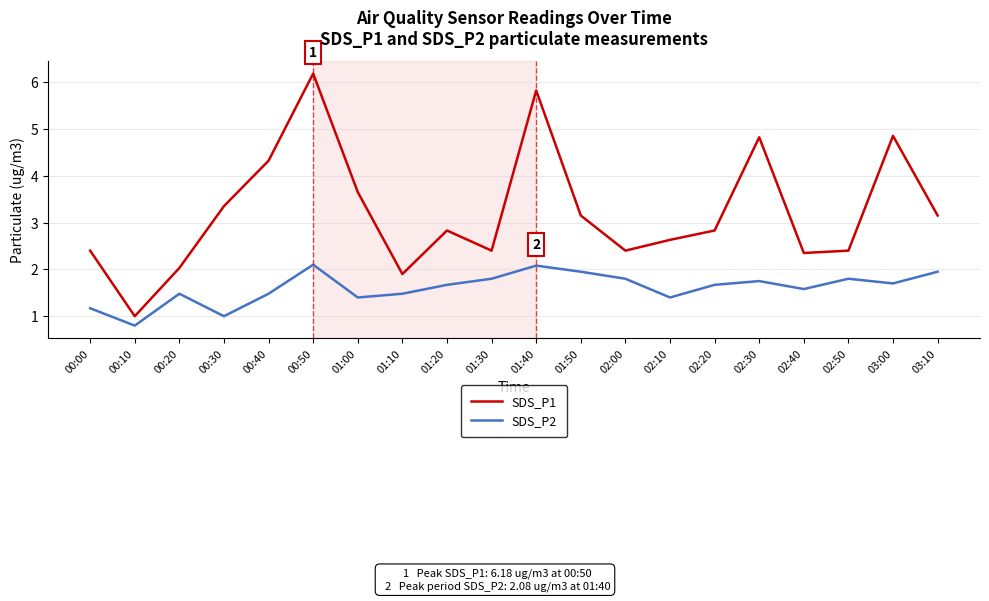

Which series changed the most between 01:00 and 01:30?

SDS_P1